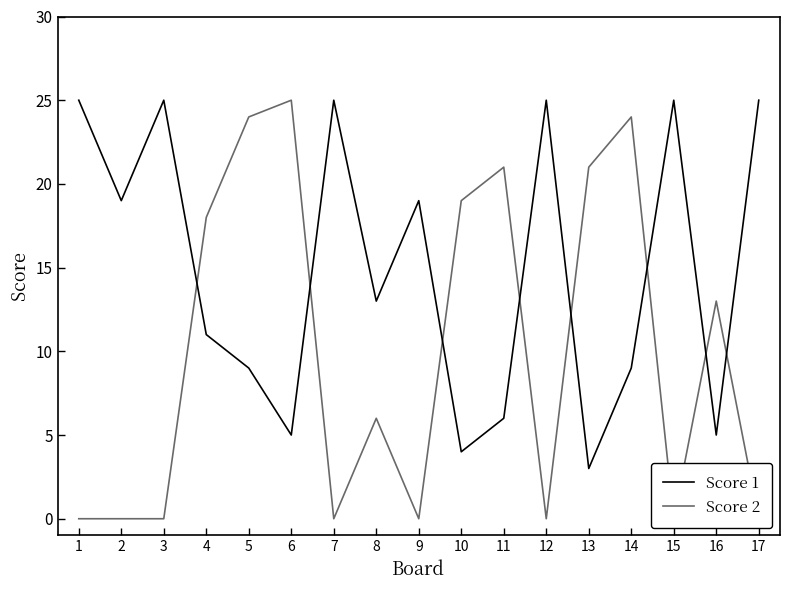

How many times do Score 2 and Score 1 cross each other?

8